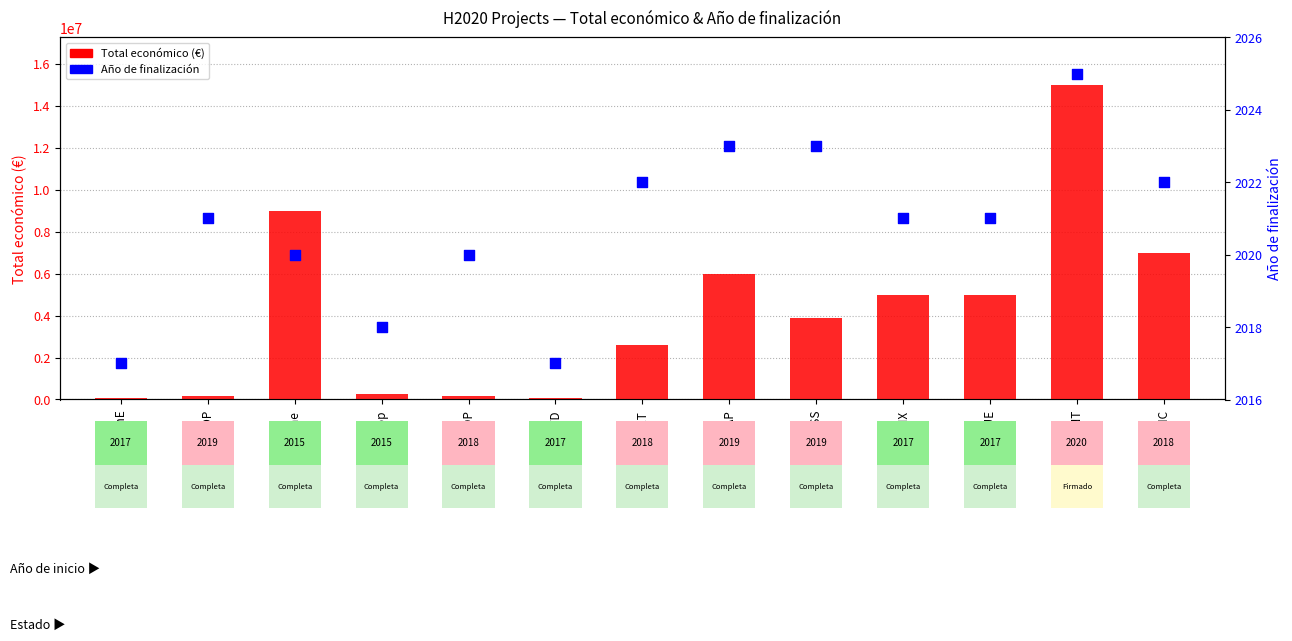

Is the value of Año de finalización at TOMACOP greater than the value of Total económico (€) at Feed-a-Gene?

No